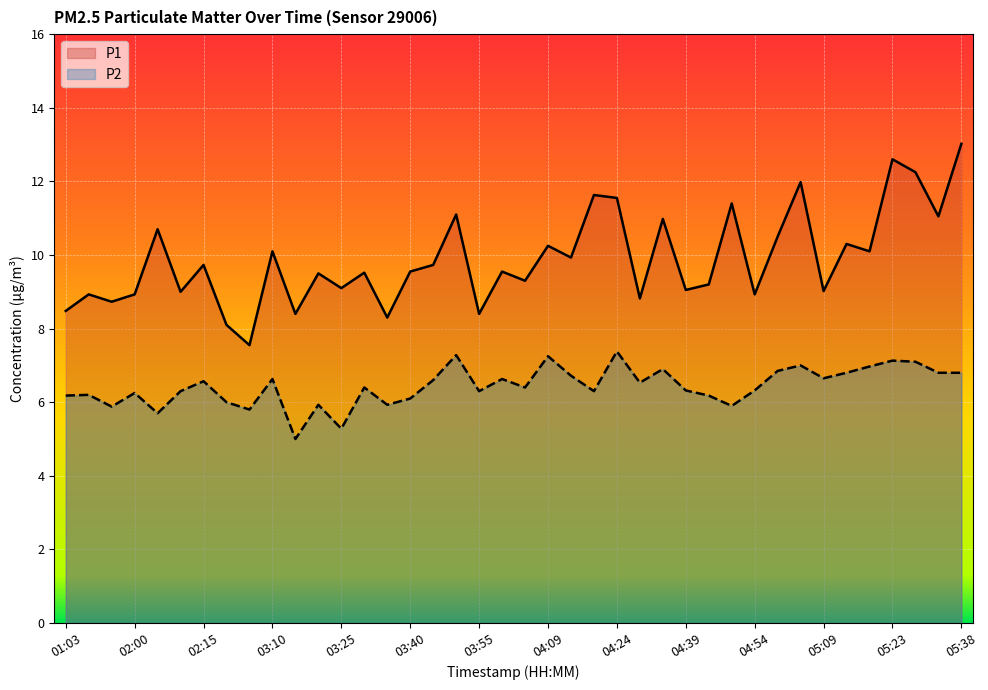

What is the label of the 12th point from the left?

03:20